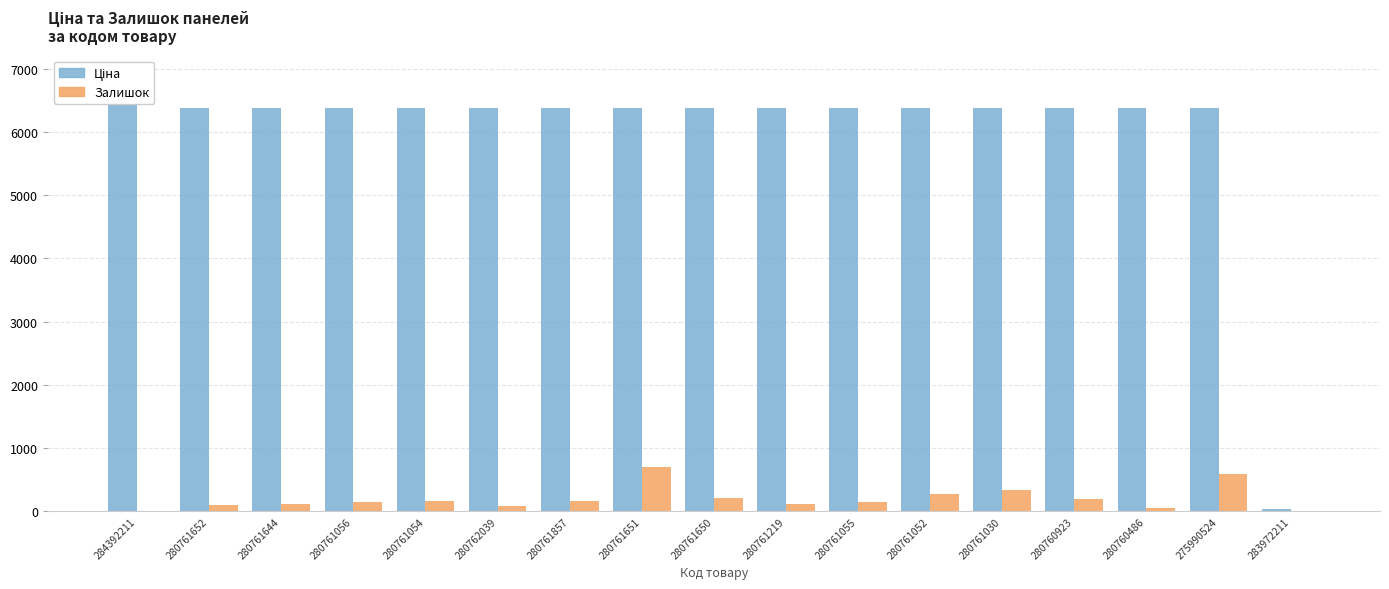

The Ціна series shows 9274.5 at 280761056. True or false?

False